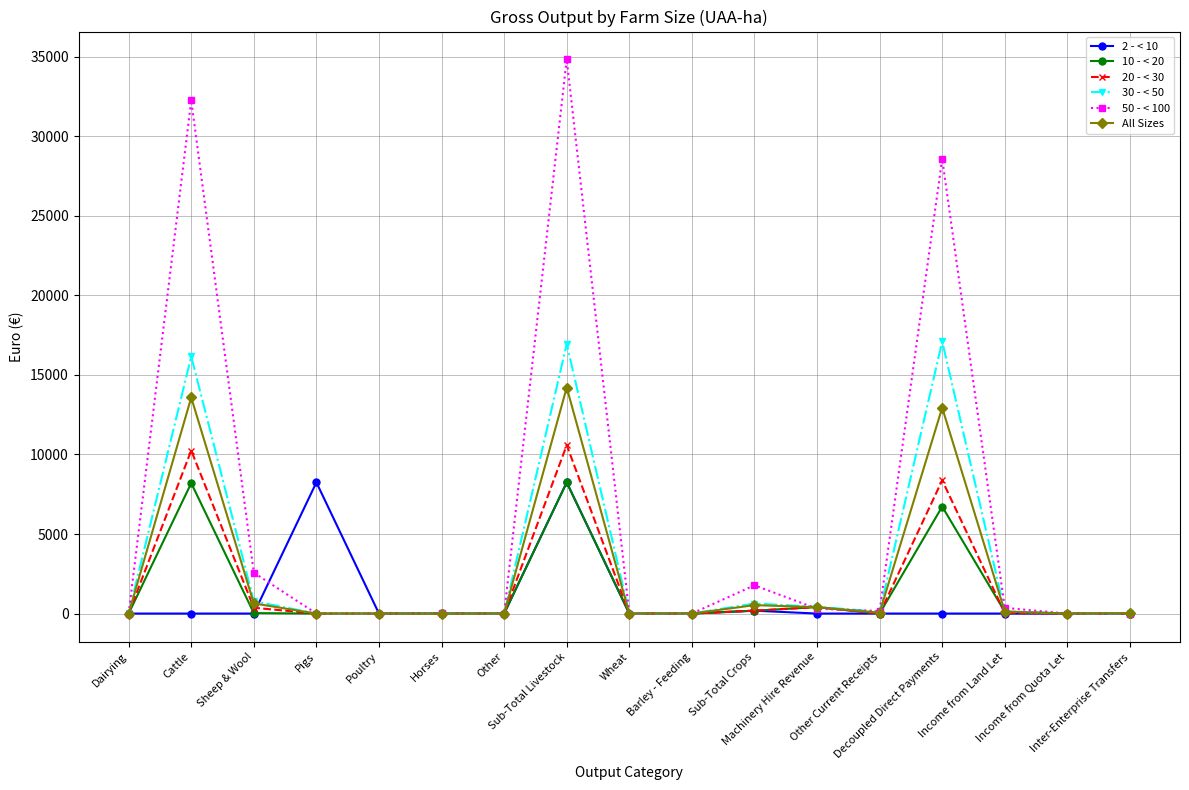

The value of All Sizes at Wheat is 9343. True or false?

False